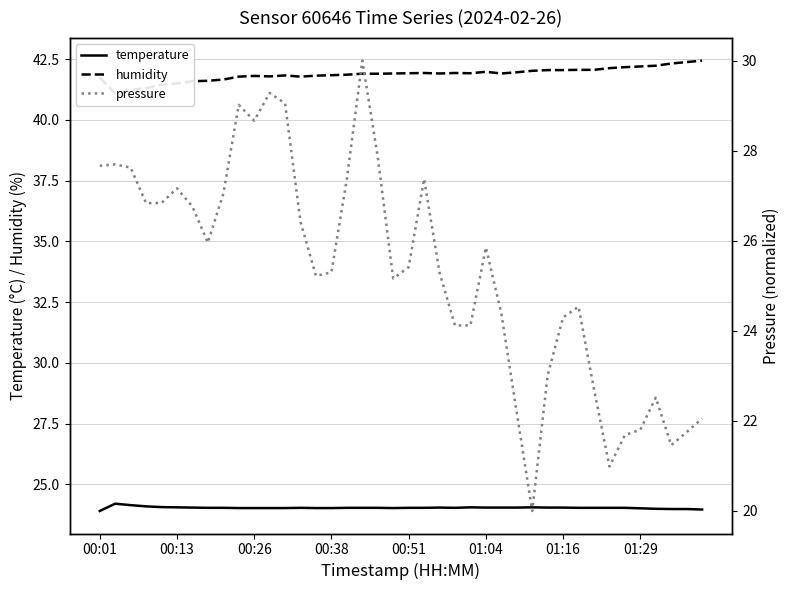

In pressure, how many points are lower than both neighbors (excluding endpoints)?

9